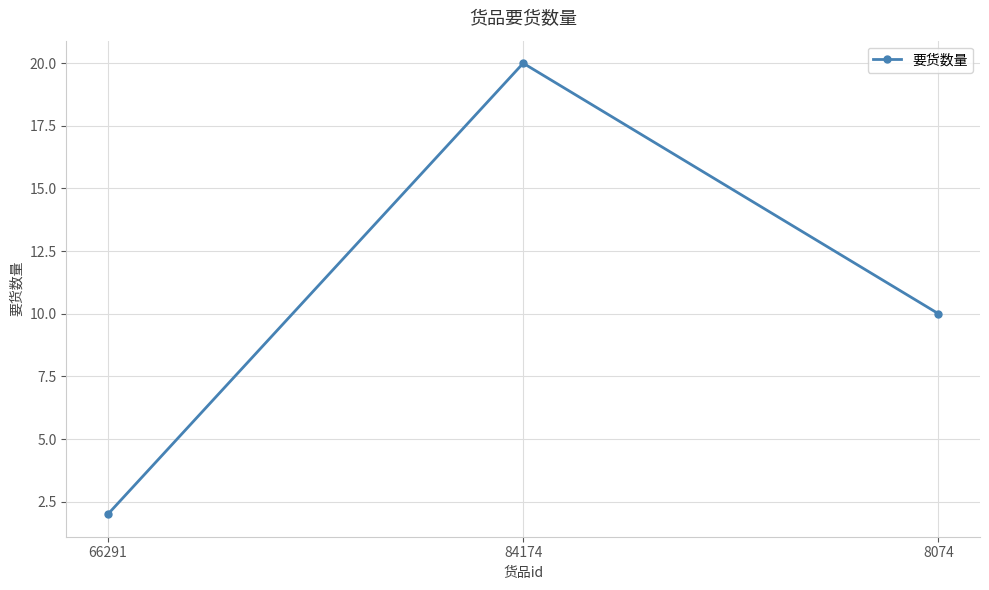

Count the number of data series in this chart.

1